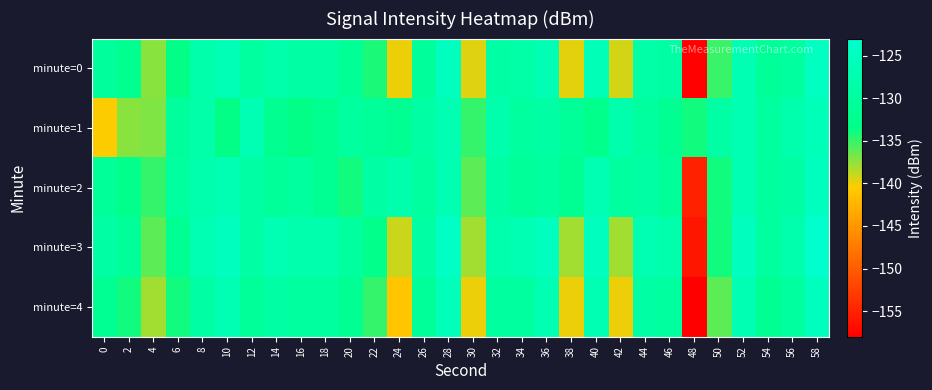

How many series are shown in this chart?

5